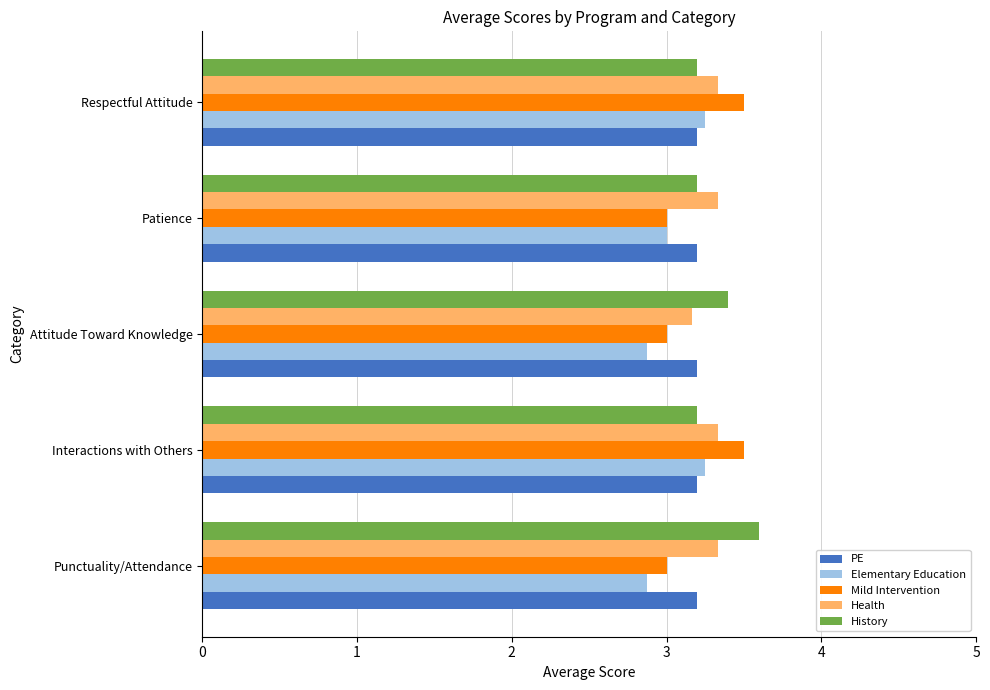

The value of History at Respectful Attitude is 3.2. True or false?

True